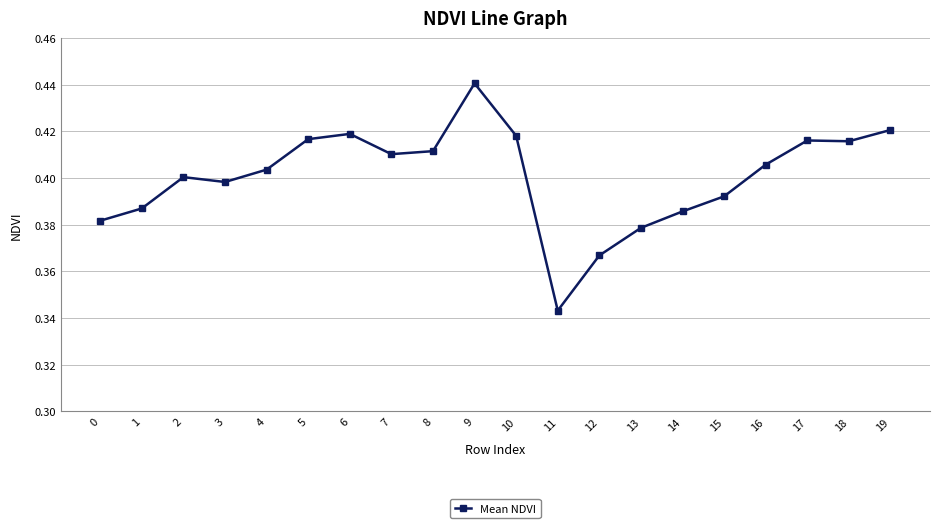

Which has a higher value, 10 or 1?

10